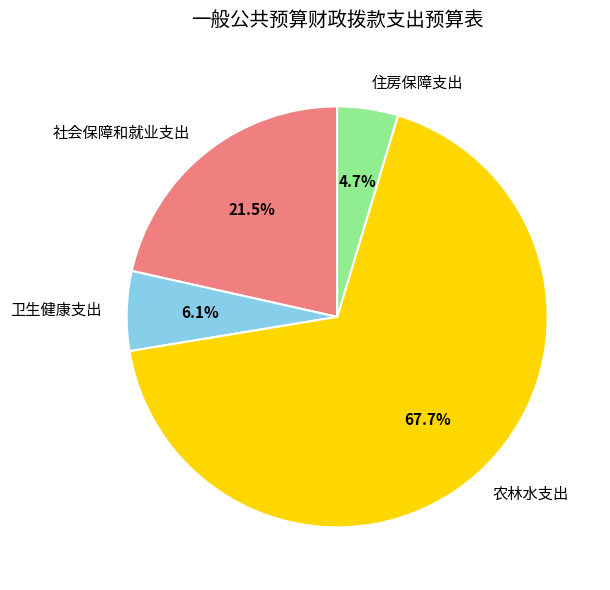

Is there a majority slice in this chart?

Yes